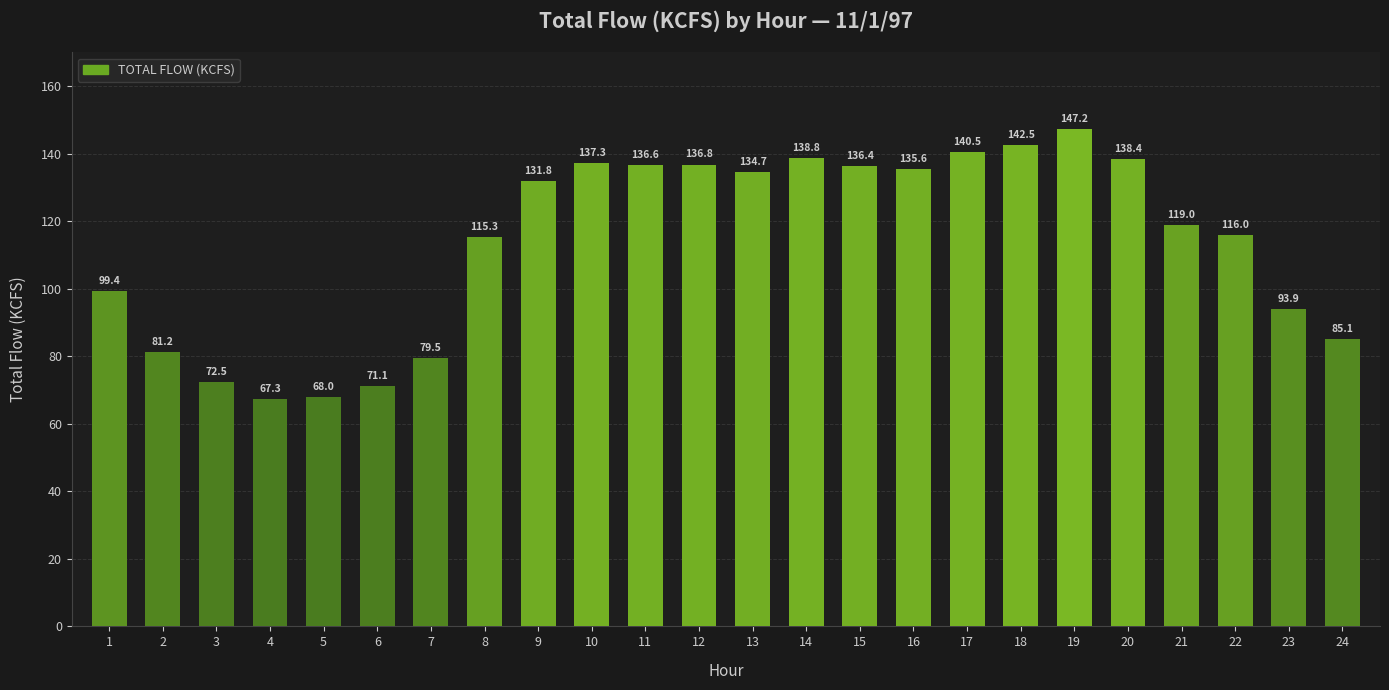

The value at 3 is 97.3. True or false?

False